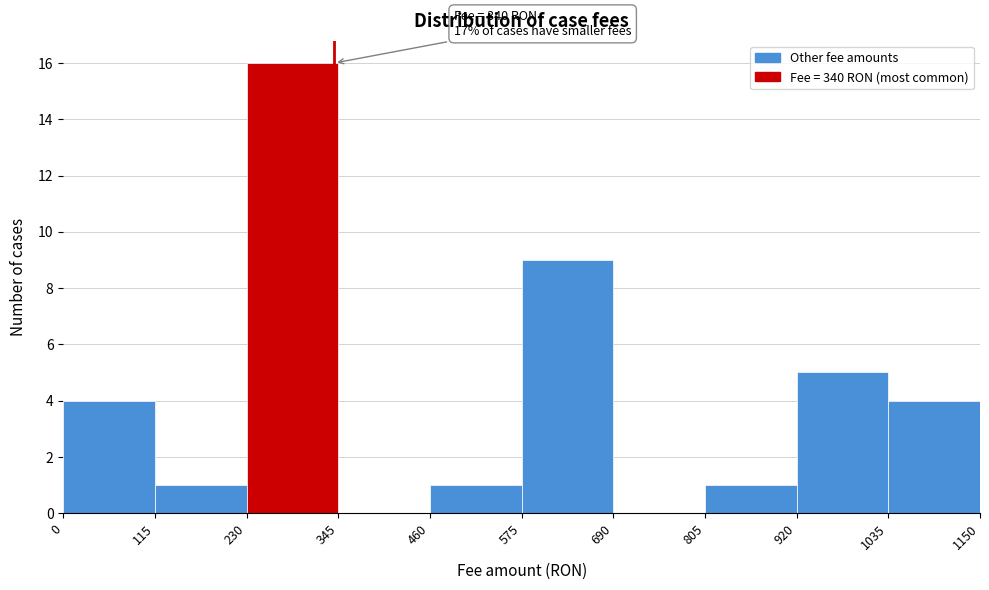

Over which range of the x-axis is the bar tallest?

230 to 345